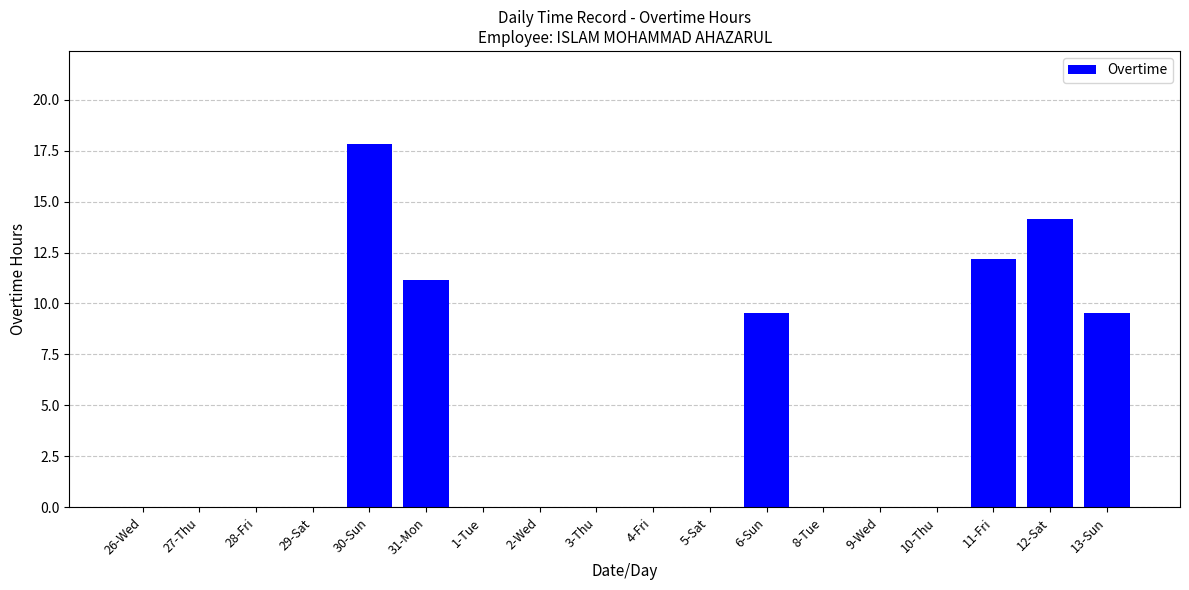

What is the greatest value displayed?

17.8